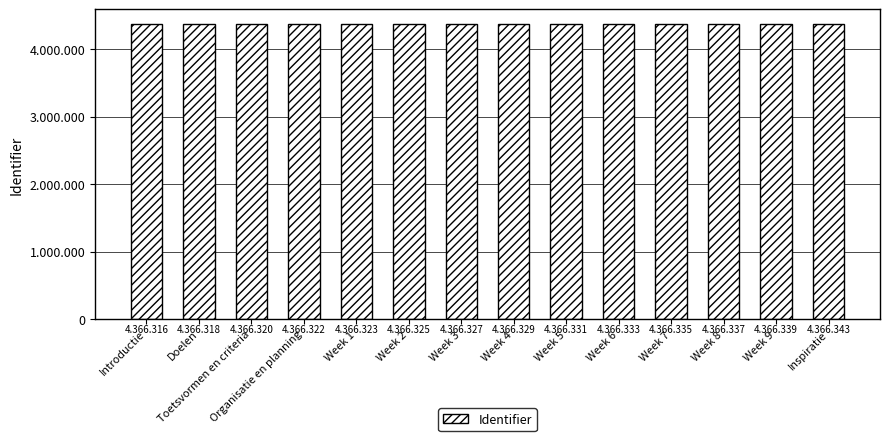

Is it true that the value at Introductie is 4366316?

True